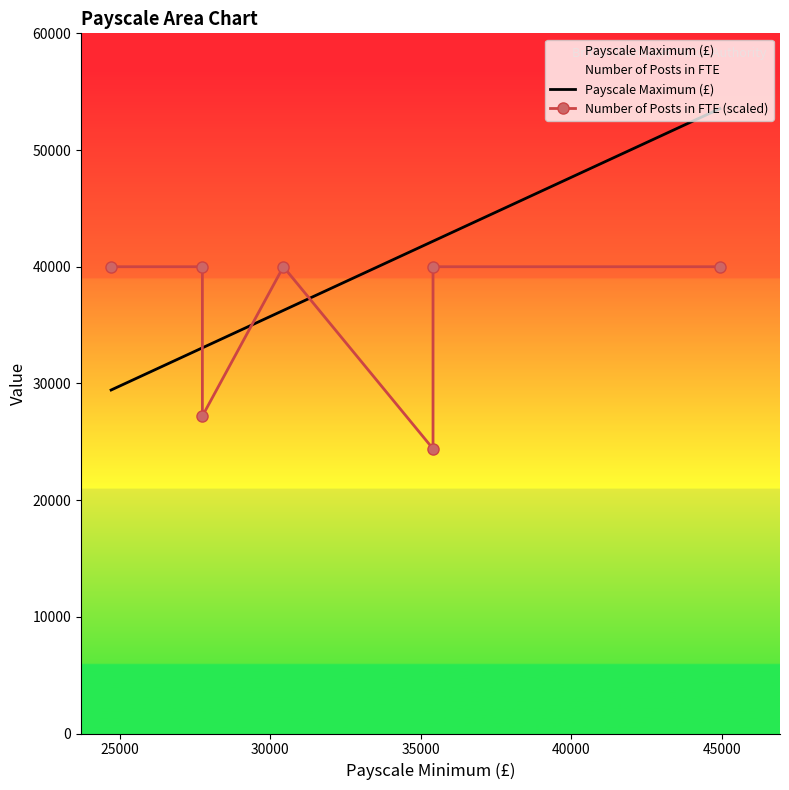

How many lines are shown in the chart?

2